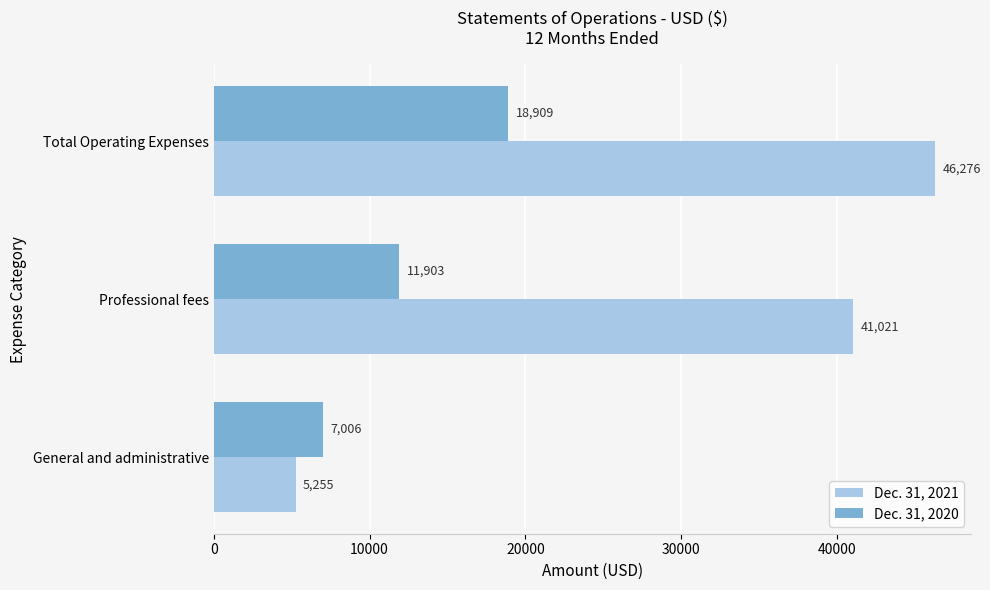

True or false: Dec. 31, 2021 has a value of 5255 at General and administrative.

True